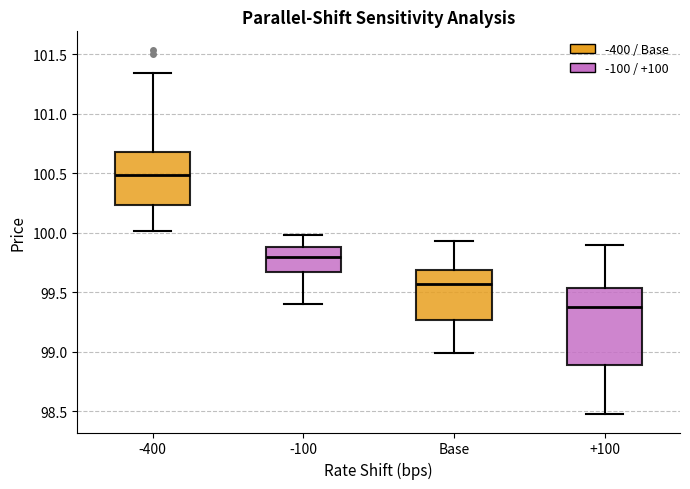

Comparing the boxes themselves (not the whiskers), which one is the tallest?

+100